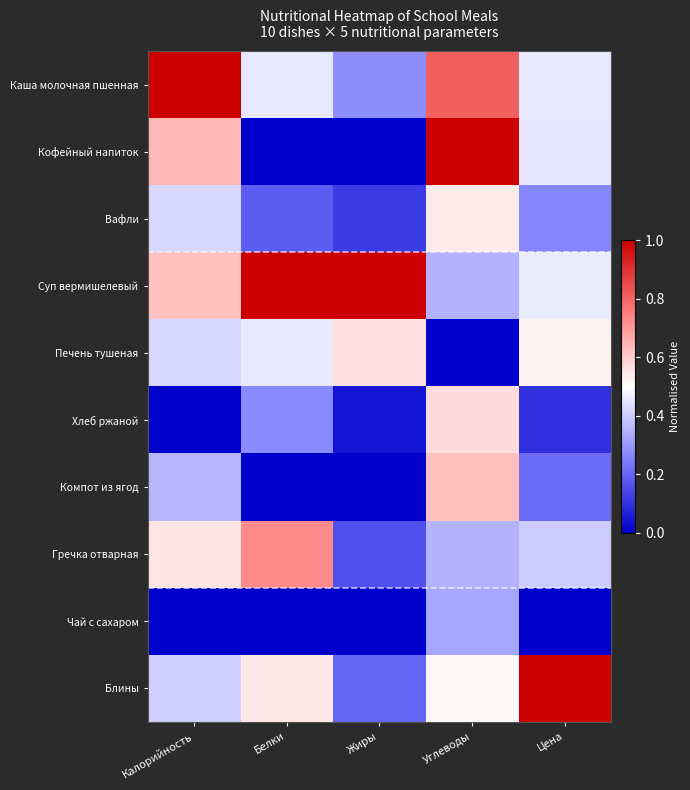

What is the total value across all series at Цена?

3.9